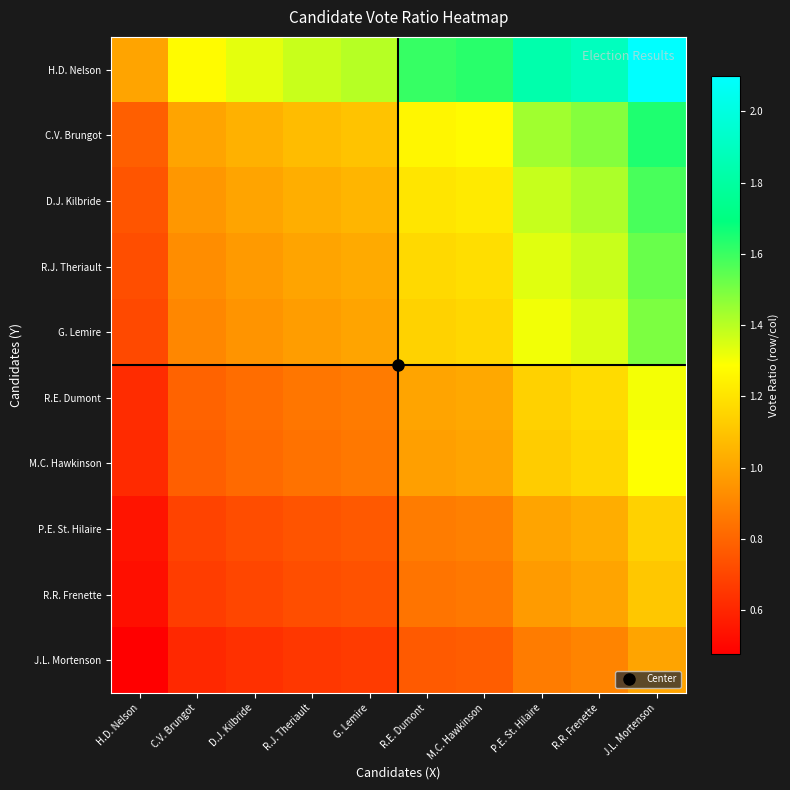

Which has a higher value, J.L. Mortenson or R.R. Frenette?

J.L. Mortenson